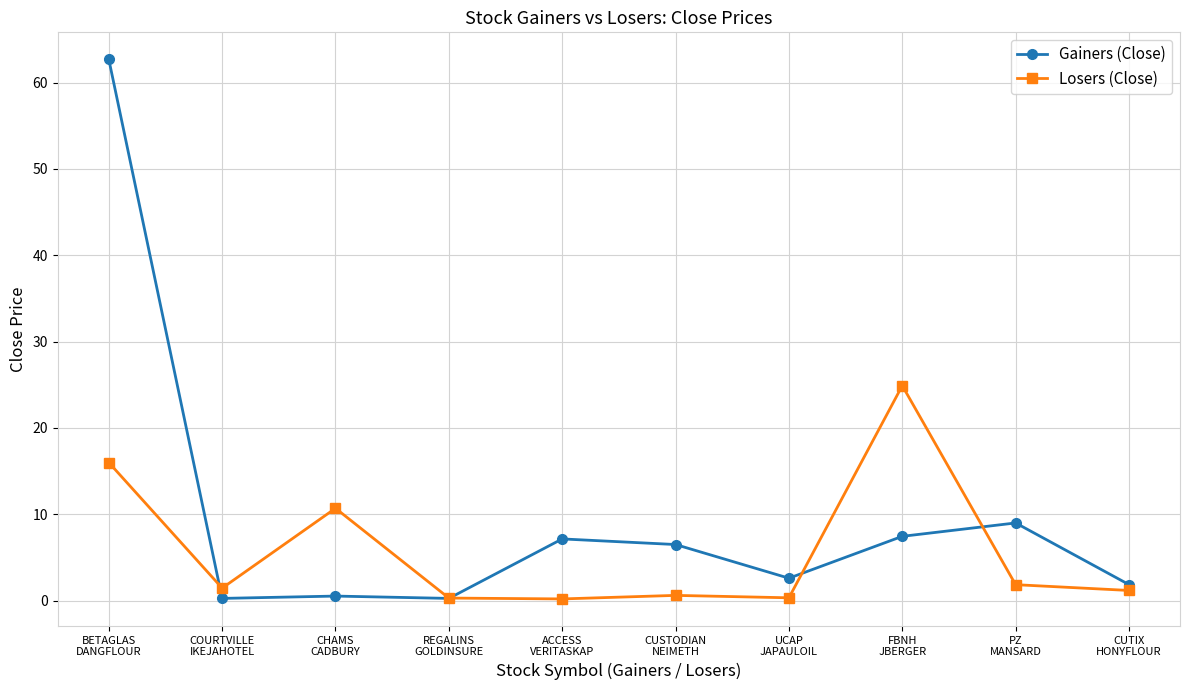

Does the chart have visible grid lines?

Yes